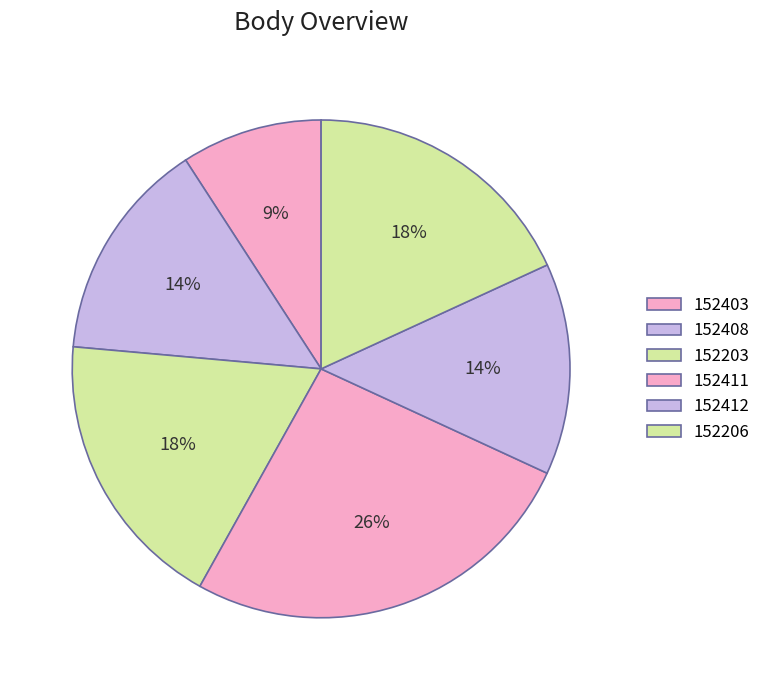

How many segments does this pie chart have?

6